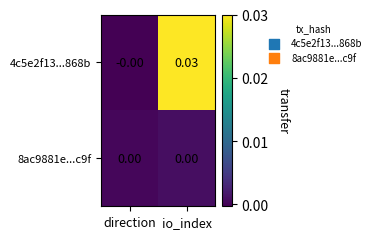

Rank the series at io_index from lowest to highest value.

8ac9881e...c9f, 4c5e2f13...868b